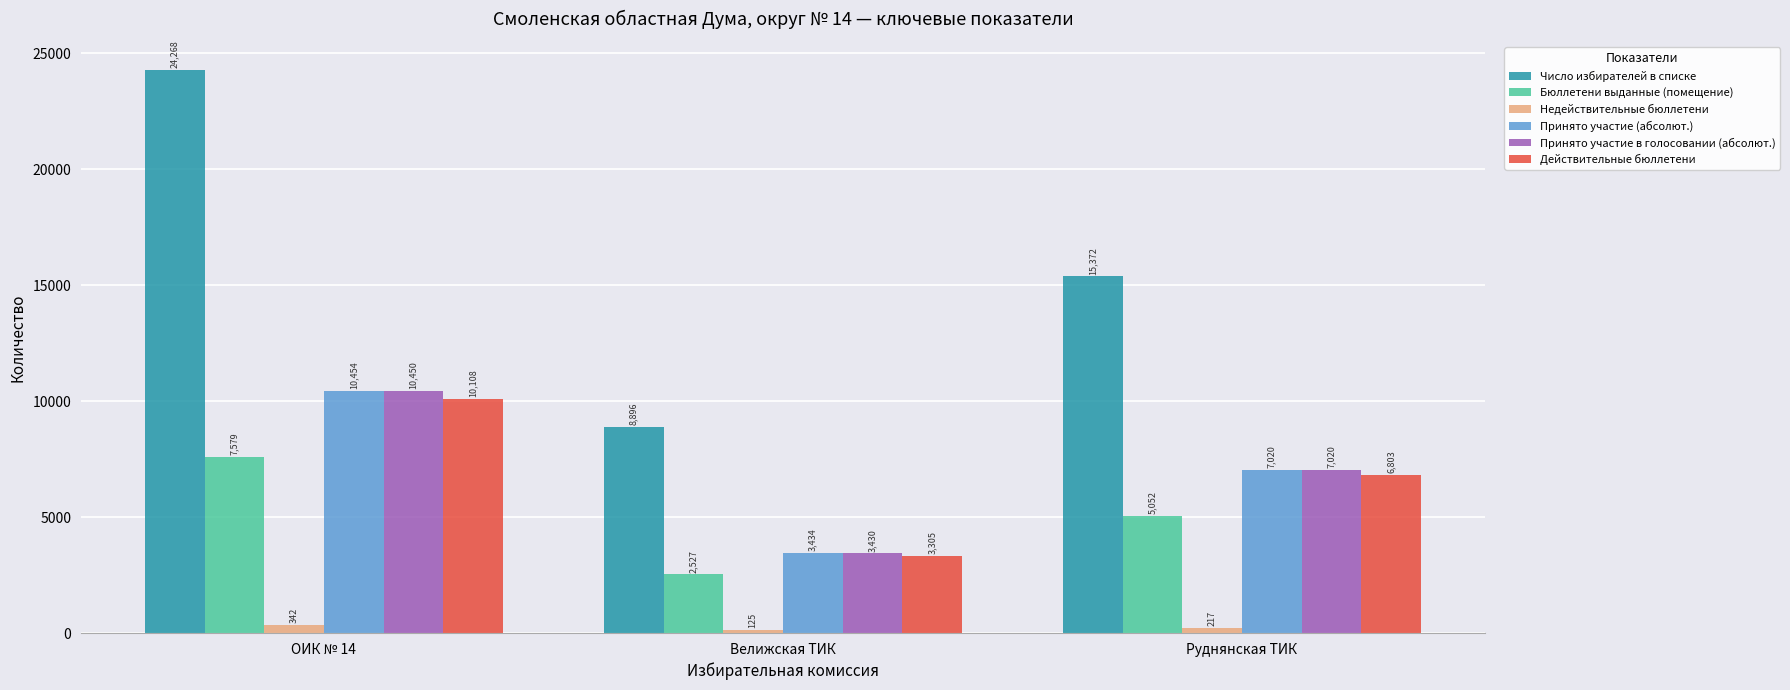

How many data points in Бюллетени выданные (помещение) are less than 5052?

1